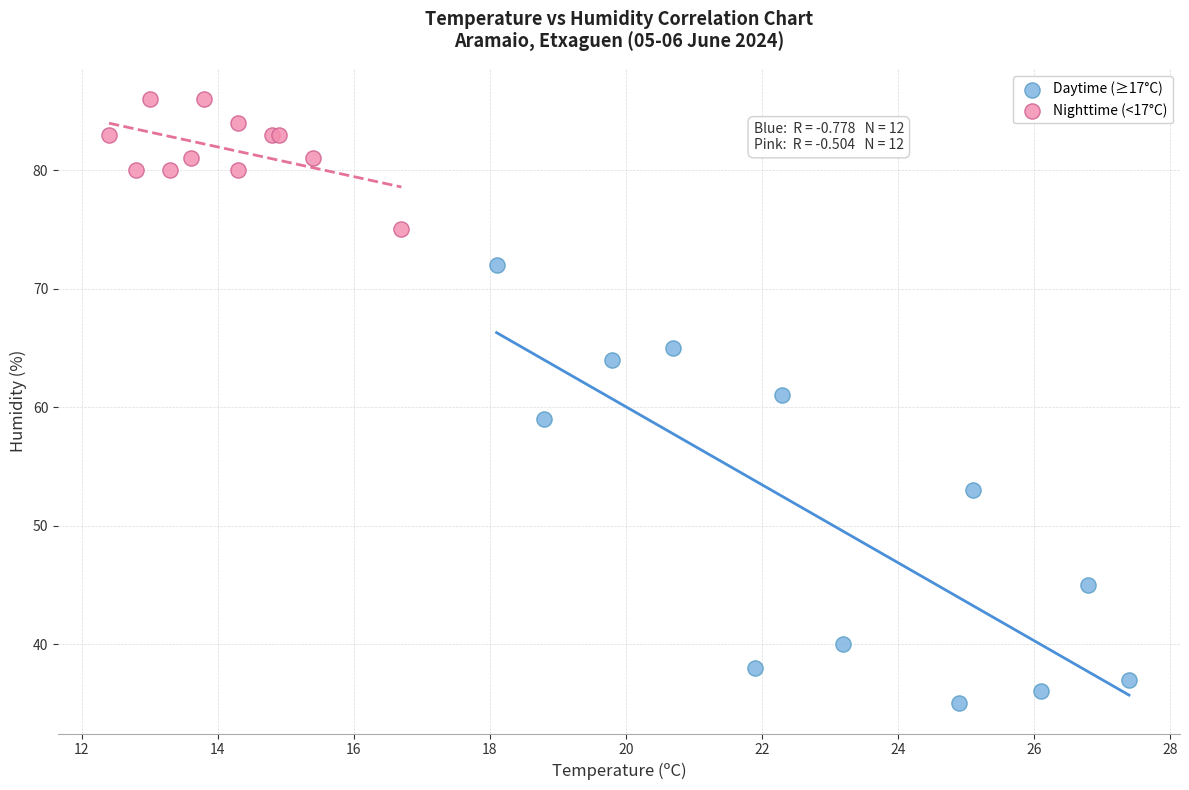

Which series reaches the minimum Y coordinate?

Daytime (≥17°C)